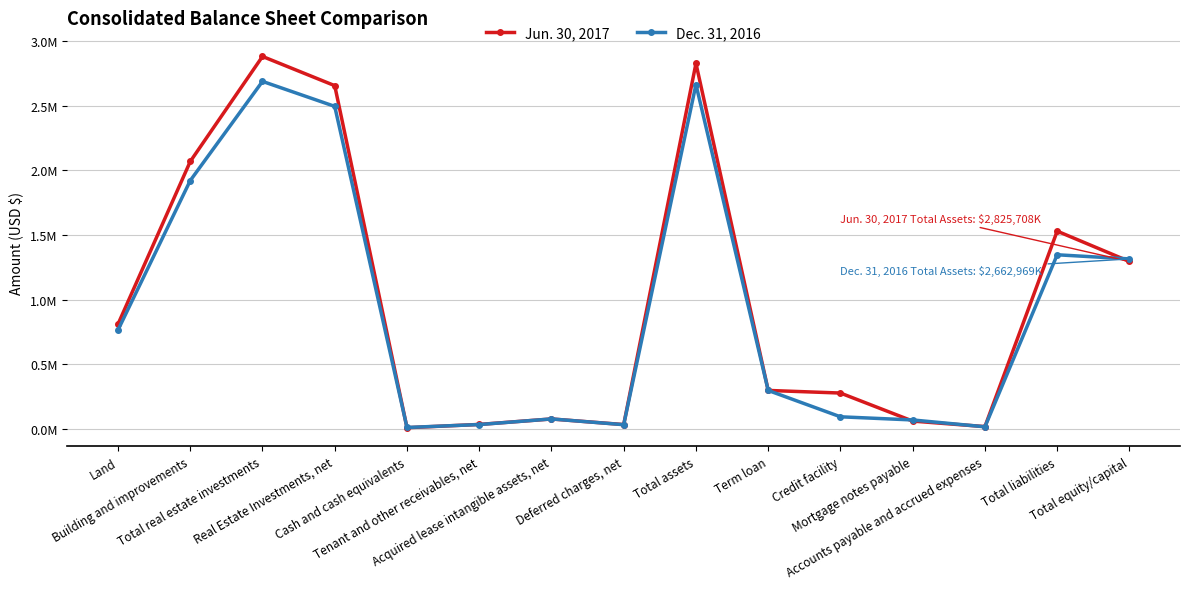

What is the average value of the Dec. 31, 2016 series?

922754